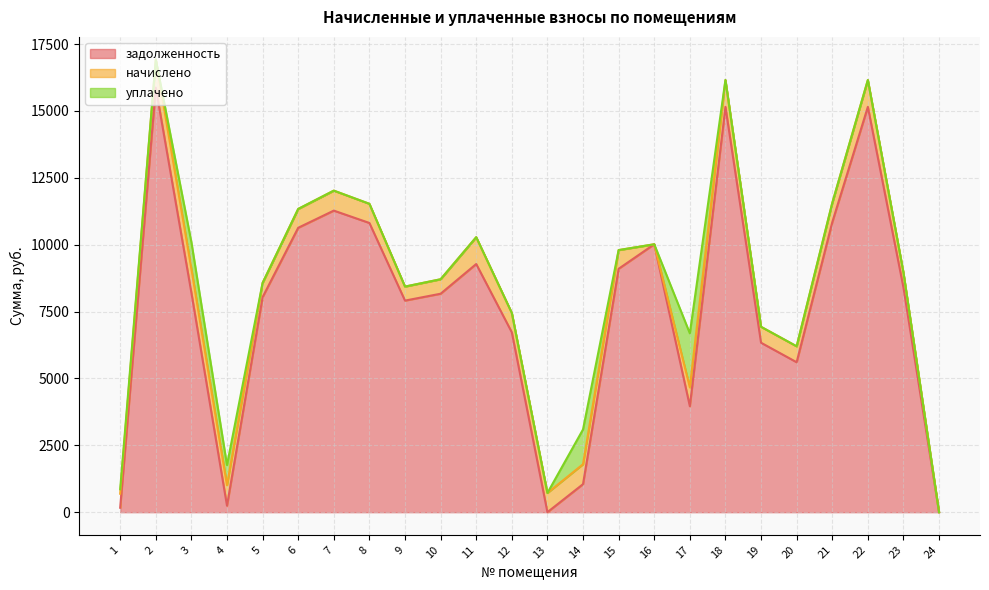

What is the total value across all series at 20?

6200.6